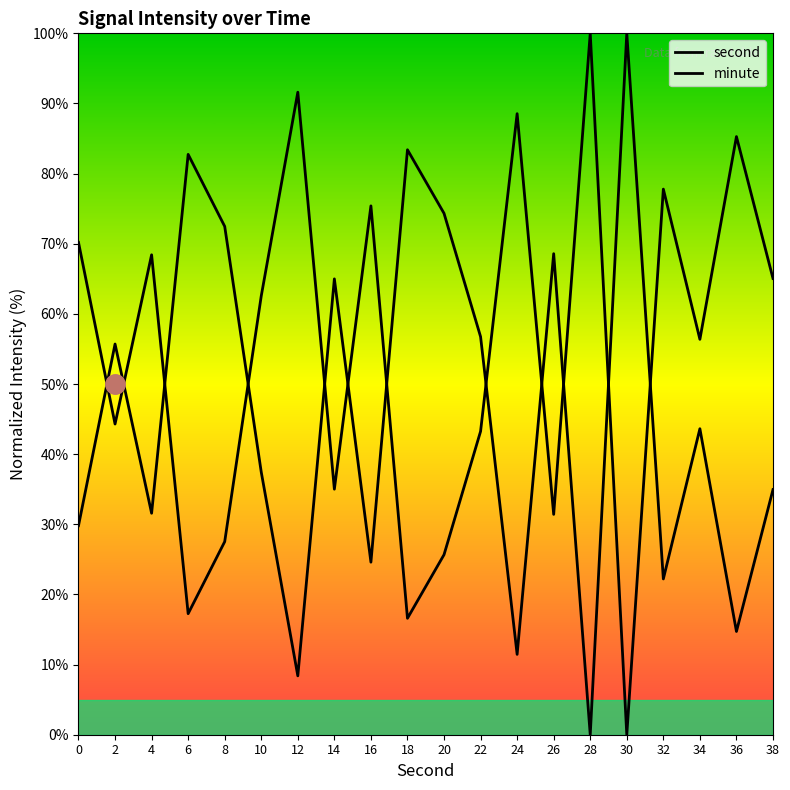

The value of second at 26 is 68.6. True or false?

True